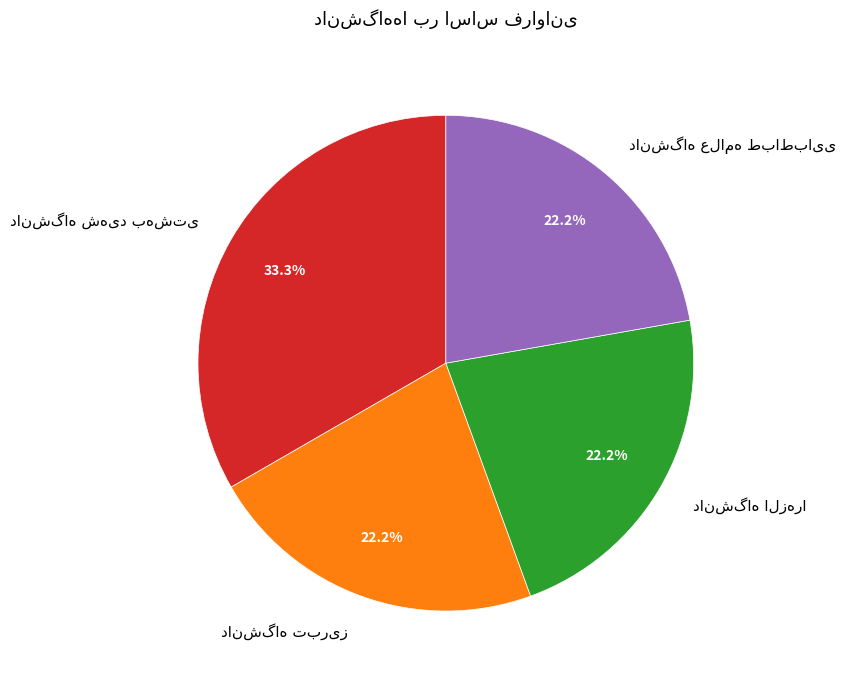

Does any single category account for the majority?

No